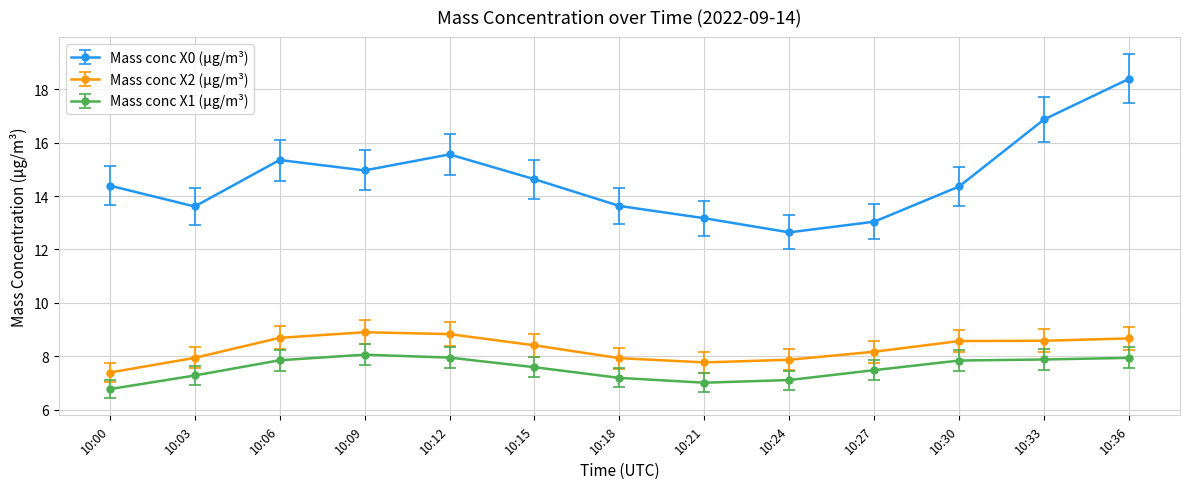

At which category does Mass conc X0 (μg/m³) reach its first local valley?

10:03